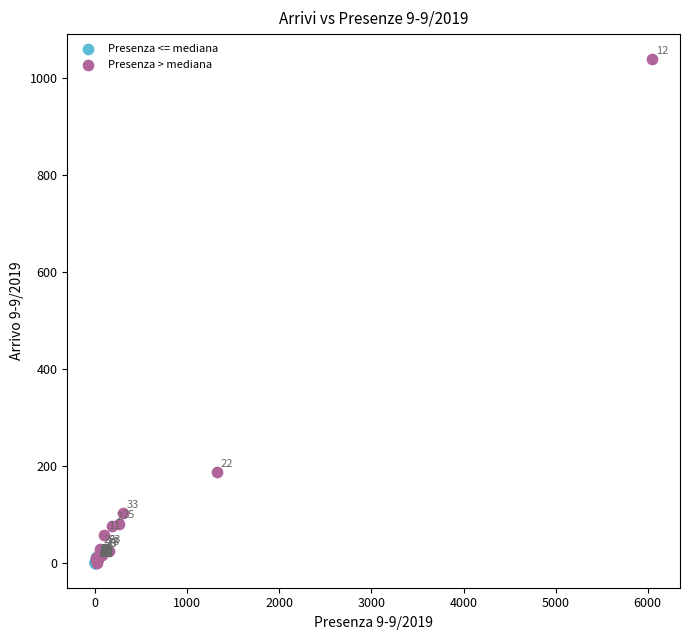

What are all the series names shown in the legend?

Presenza <= mediana, Presenza > mediana